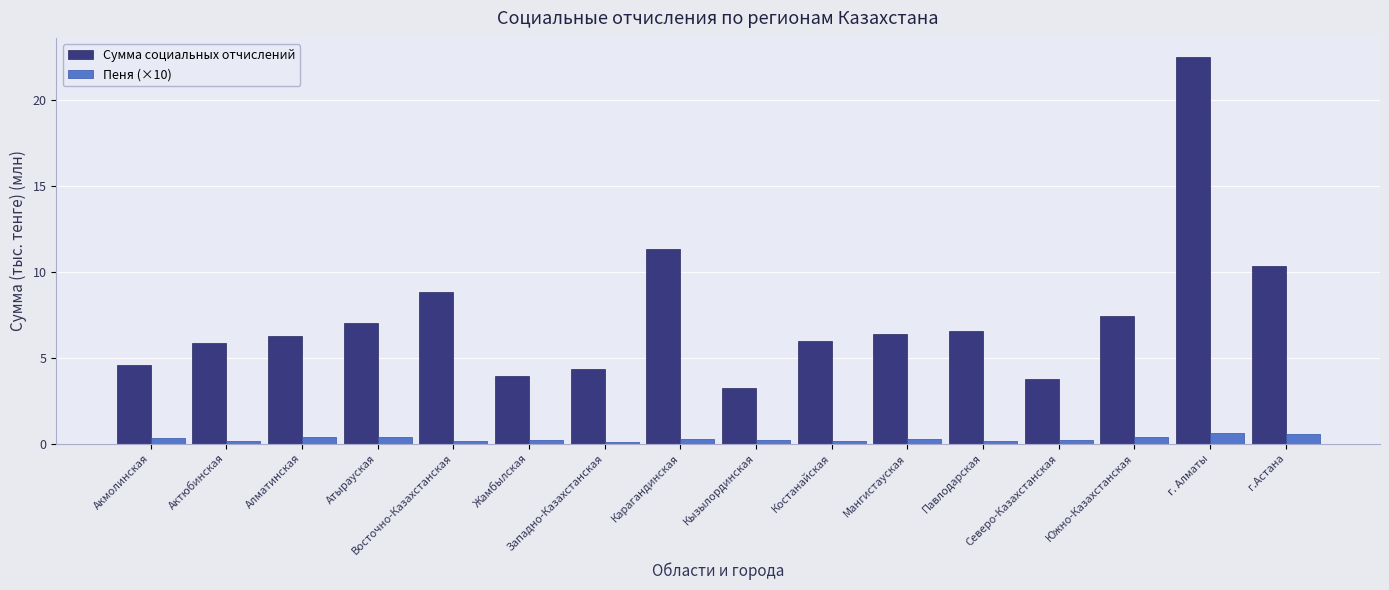

Is it true that Сумма социальных отчислений equals 4.6 at Акмолинская?

True